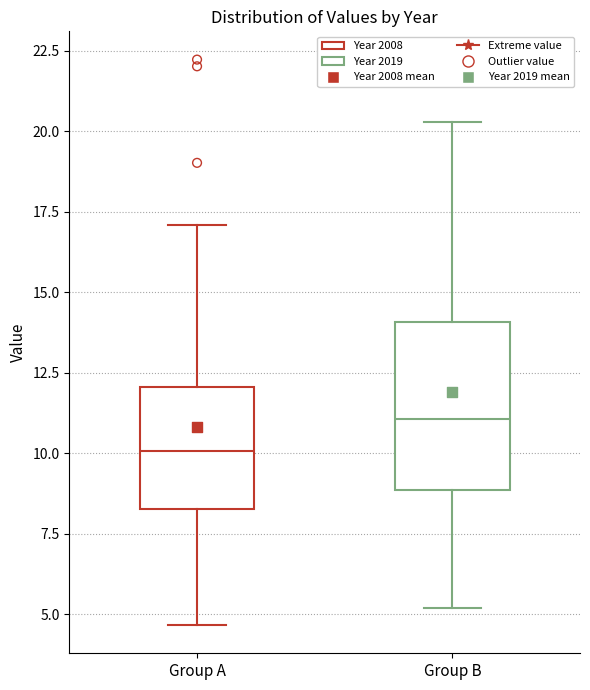

Reading left to right, transcribe this box plot: for each box, give where its median line is, the range the box spans, and where its two whiskers end, as read against the y-axis. The values are not printed on the chart, so give them approximately, as read against the axis.

Group A: median 10.0, box 8.5 to 12.0, whiskers 4.5 to 17.0
Group B: median 11.0, box 9.0 to 14.0, whiskers 5.0 to 20.5